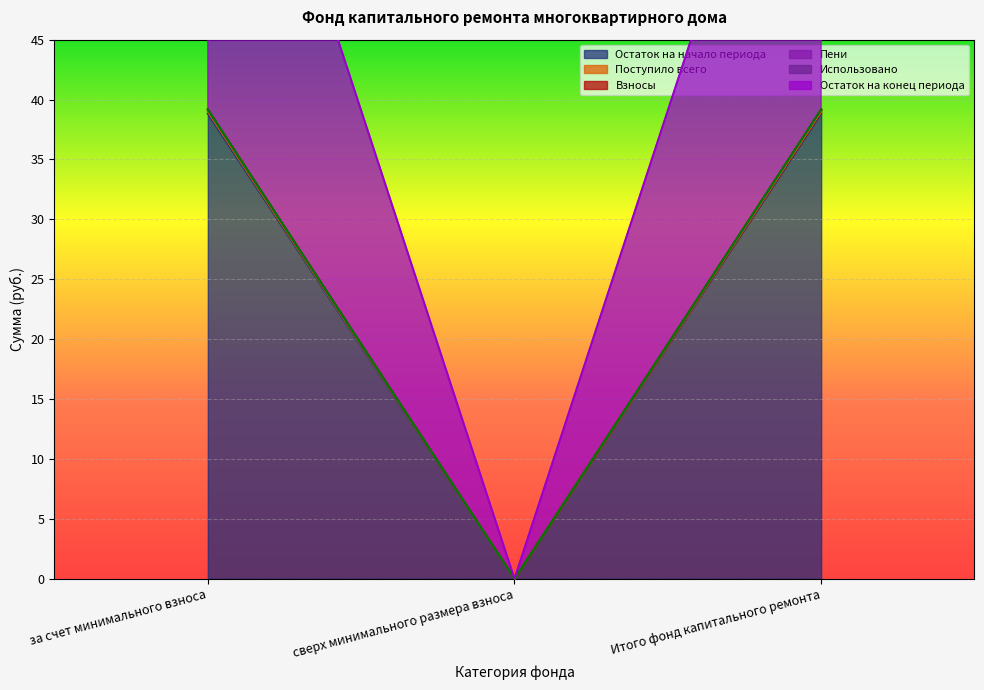

What is the difference between the maximum and minimum values in the Остаток на начало периода series?

38.8